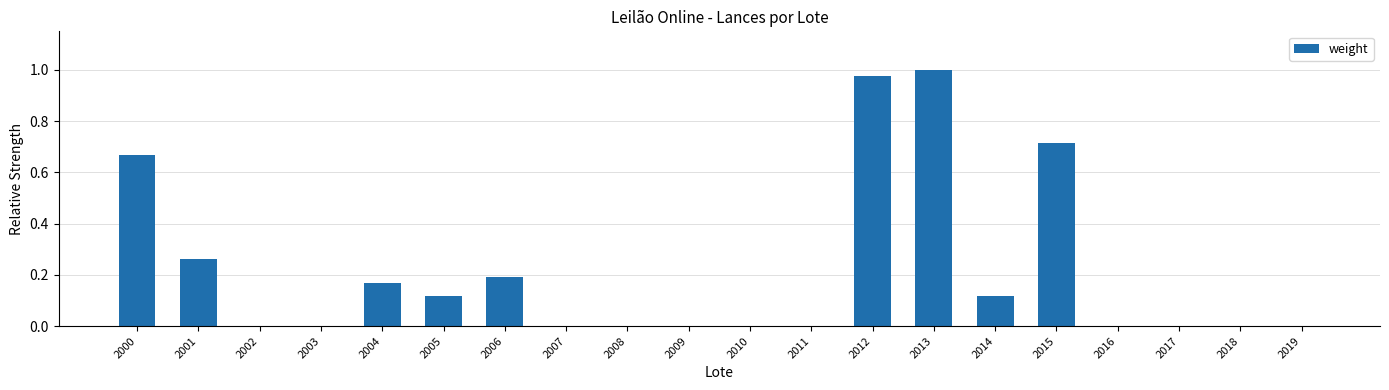

Between 2014 and 2017, which is larger?

2014